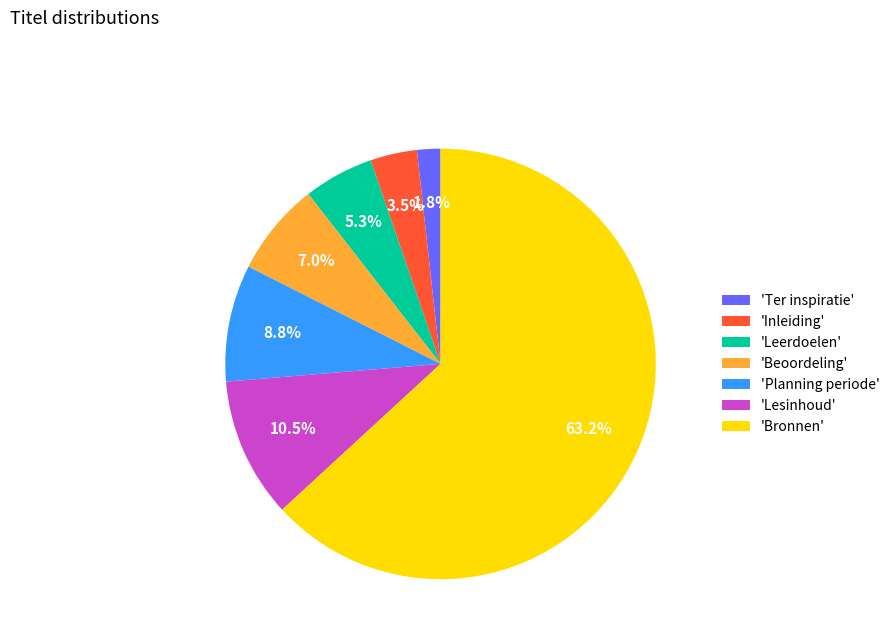

Which has a higher value, 'Lesinhoud' or 'Leerdoelen'?

'Lesinhoud'